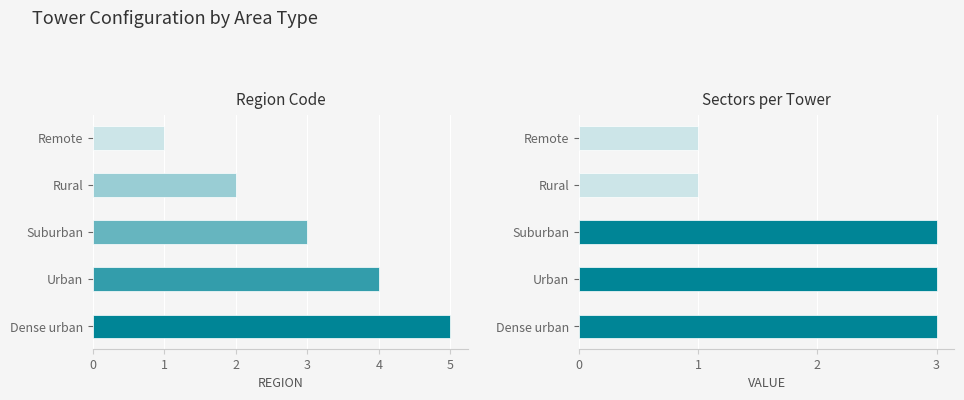

What is the value of the VALUE bar at the 2nd from the left?

1